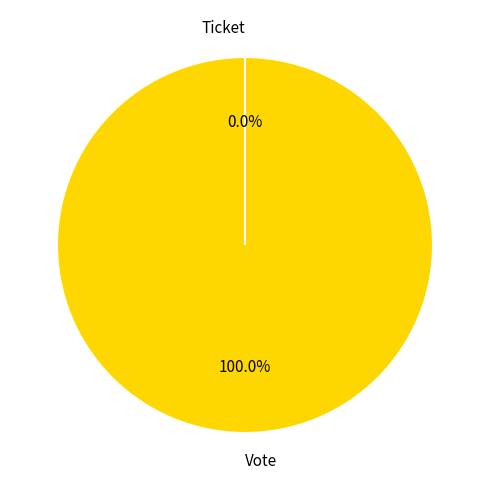

Is there any slice that represents more than half of the pie?

Yes